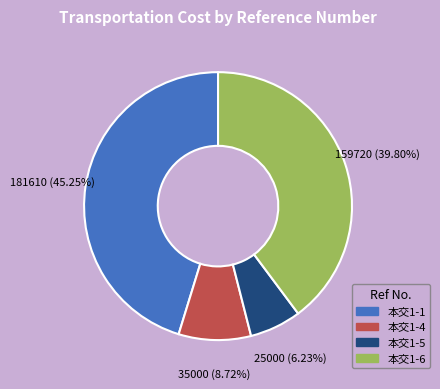

Which has a higher value, 本交1-4 or 本交1-5?

本交1-4